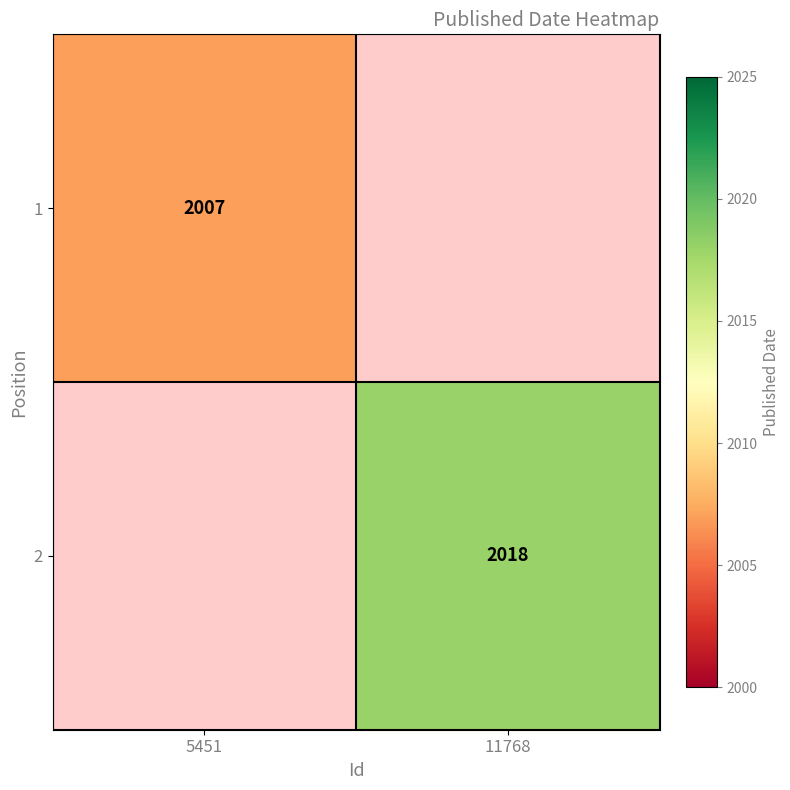

The value of 1 at 5451 is 2007. True or false?

True